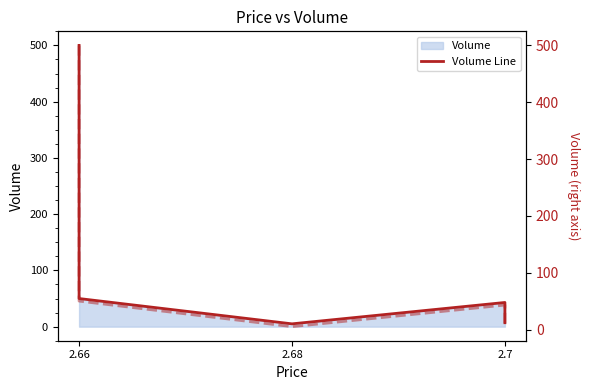

What is the label of the 4th point from the right?

2.66